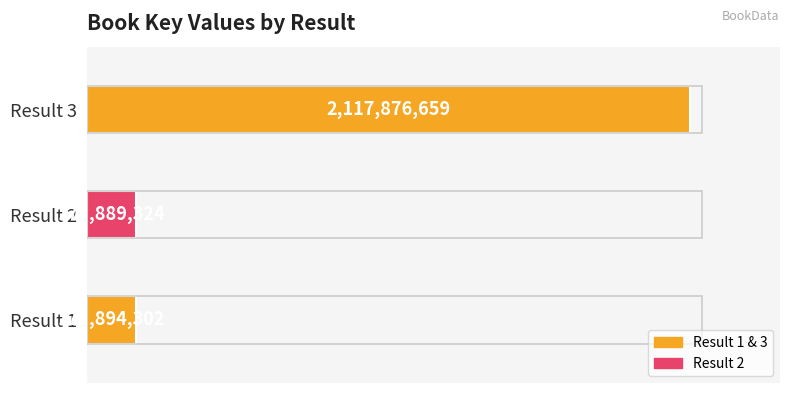

Where is the data nearest to the value 1145882991?

Result 1